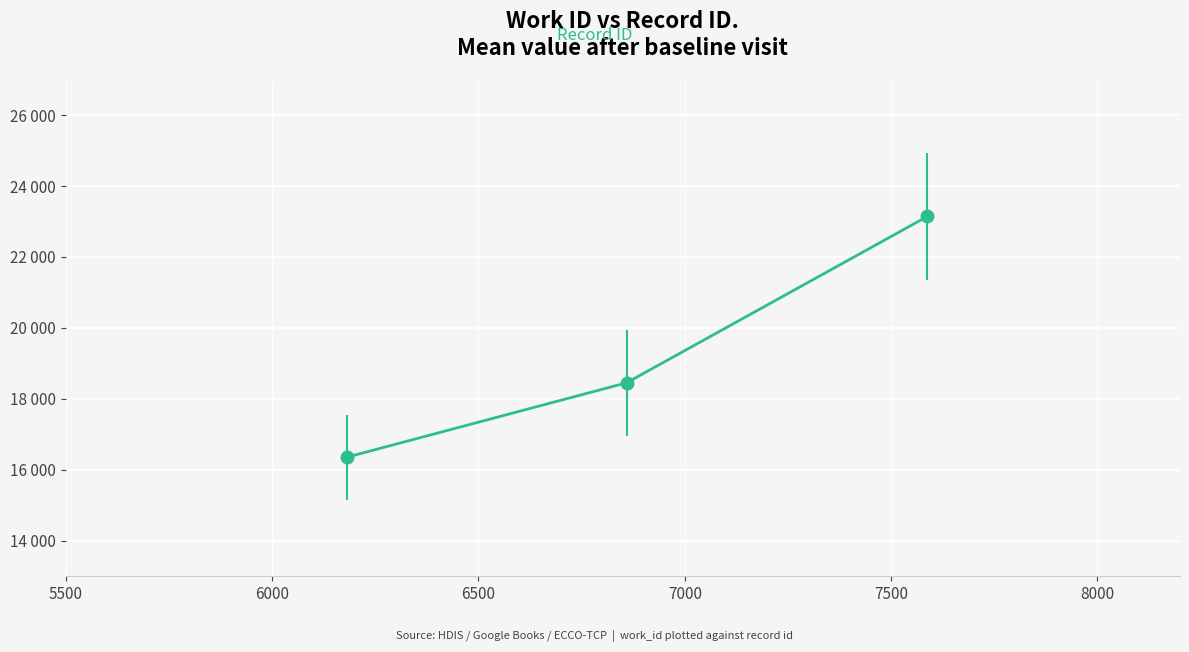

Does the chart have visible grid lines?

Yes